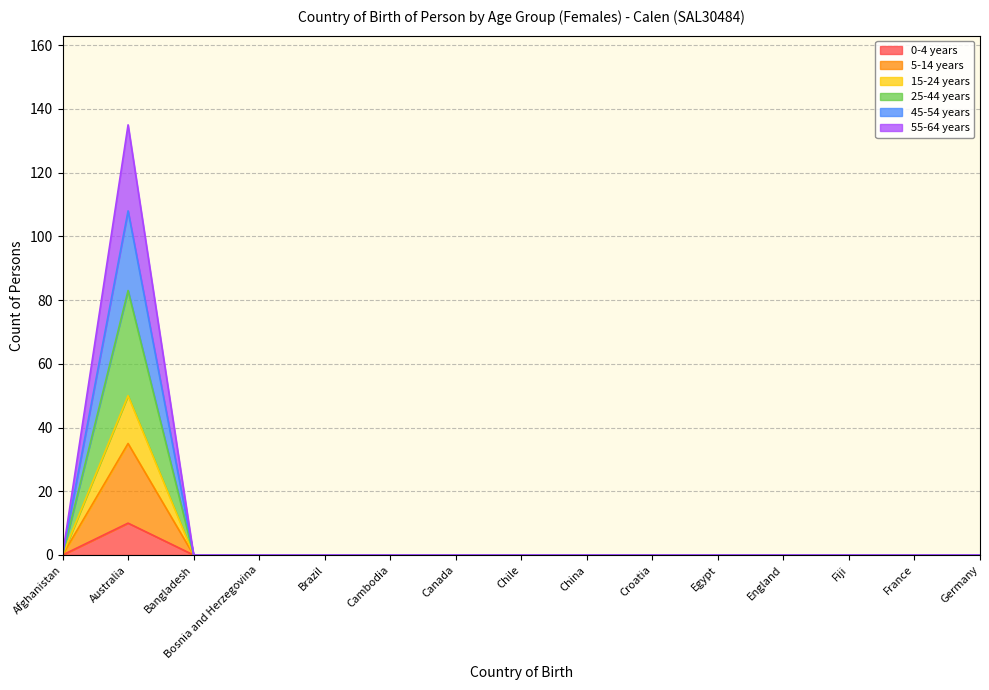

How many categories are shown in the chart?

15